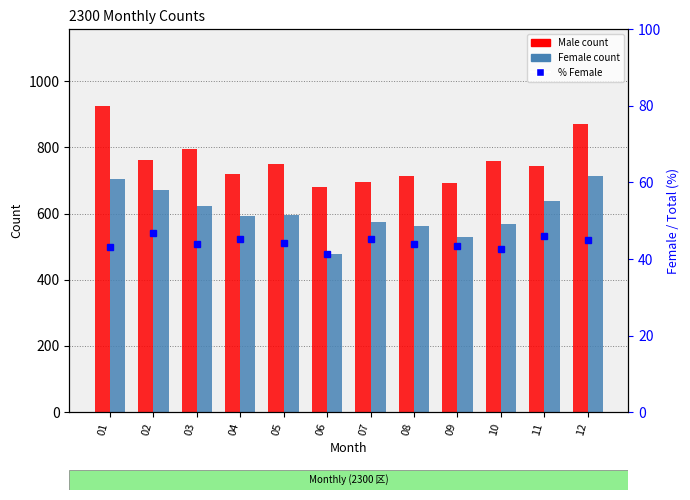

The value of % Female at 11 is 78.9. True or false?

False